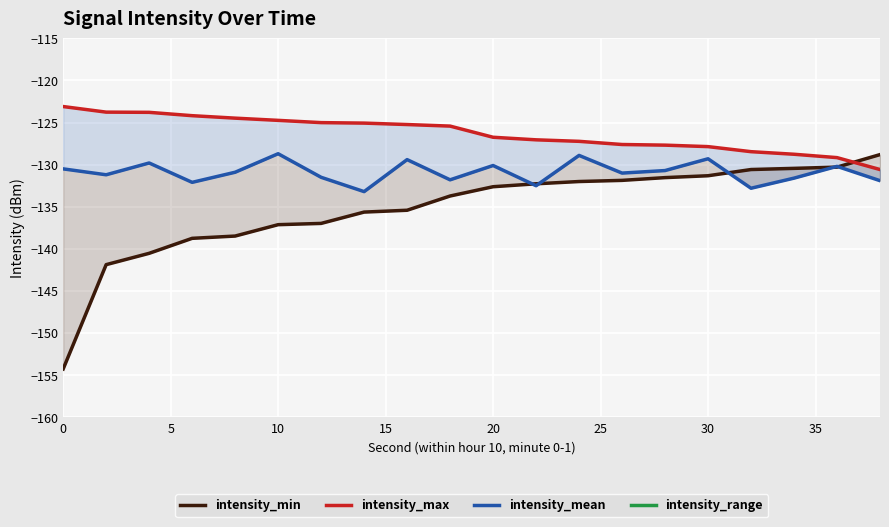

Which series has the largest total across all categories?

intensity_range